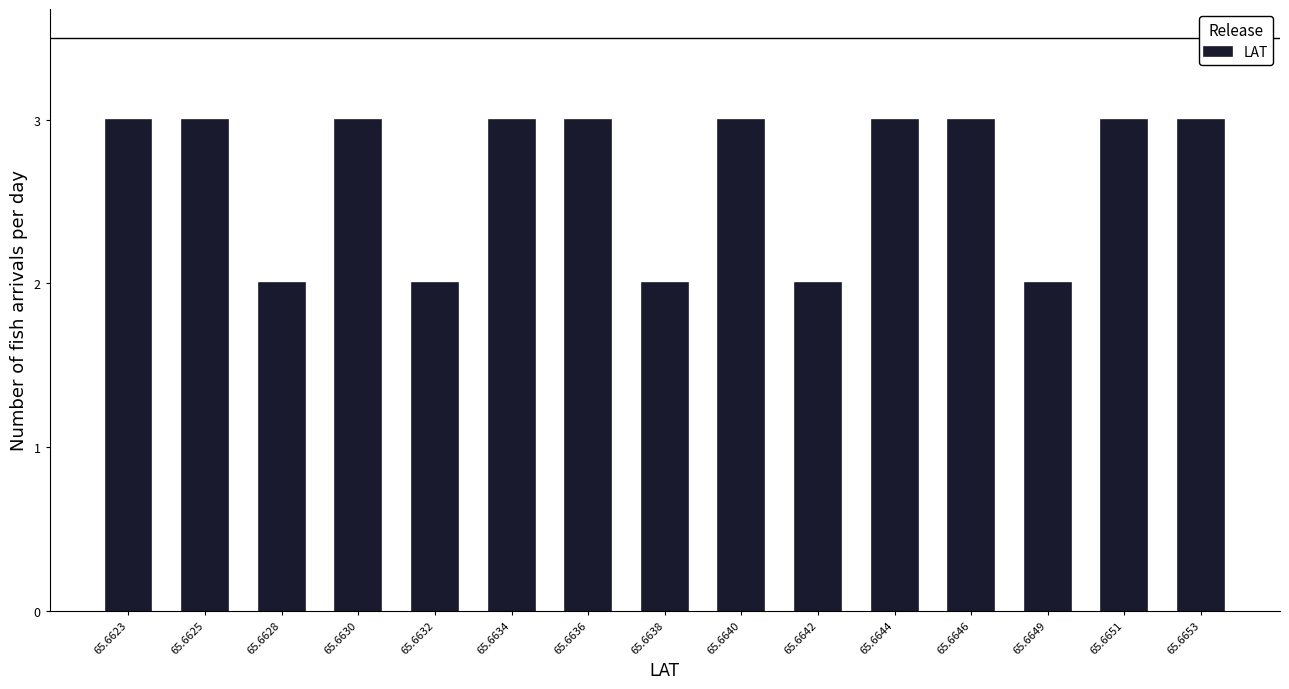

Reading left to right, transcribe all the data shown in this chart.

65.6623=3	65.6625=3	65.6628=2	65.6630=3	65.6632=2	65.6634=3	65.6636=3	65.6638=2	65.6640=3	65.6642=2	65.6644=3	65.6646=3	65.6649=2	65.6651=3	65.6653=3